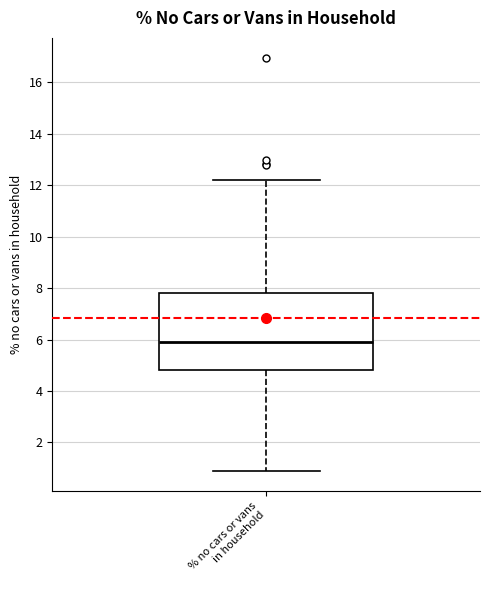

Transcribe this box plot: give where the median line is, the range the box spans, and where the two whiskers end, as read against the y-axis. The values are not printed on the chart, so give them approximately, as read against the axis.

median 6.0, box 4.8 to 7.8, whiskers 1.0 to 12.2